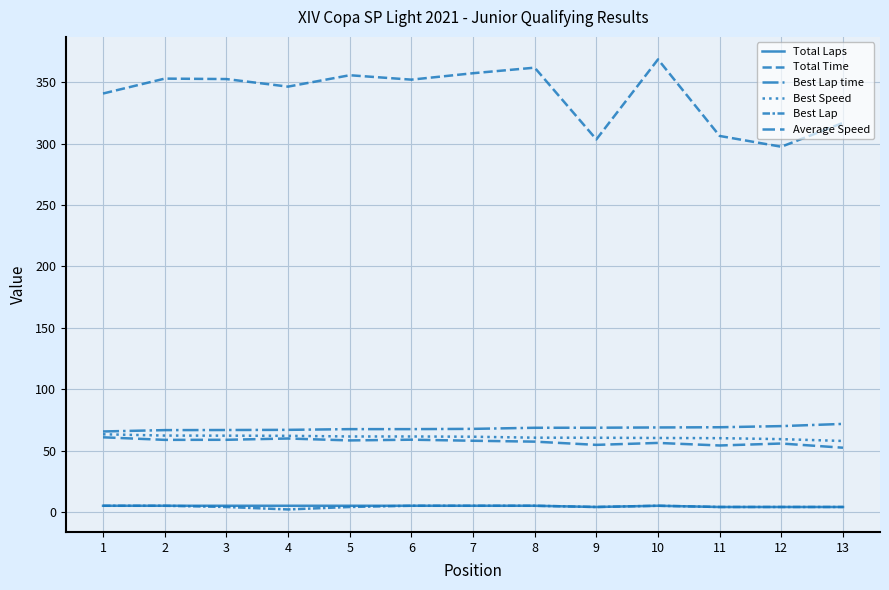

What is the value of the Best Lap time point at the 1st from the left?

65.5